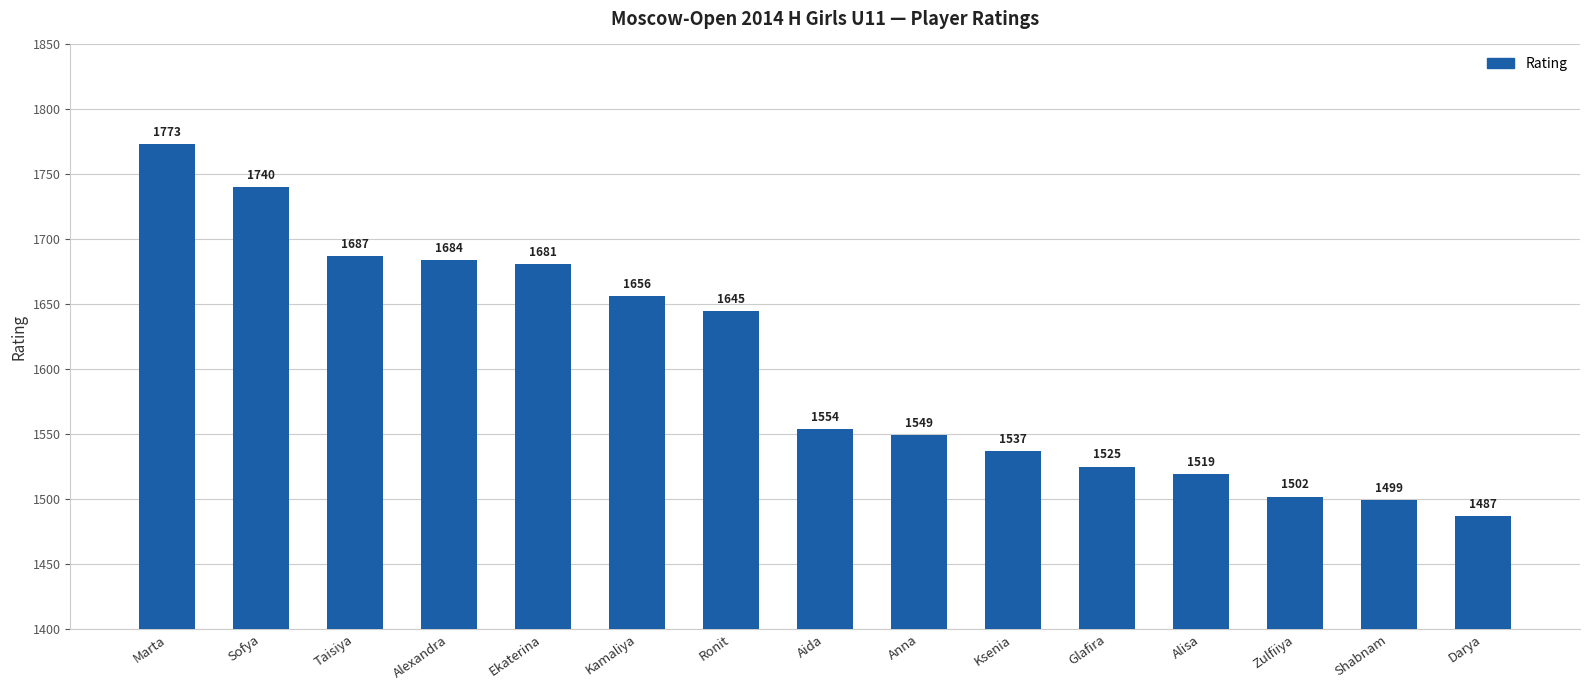

Where is the data nearest to the value 1630?

Ronit